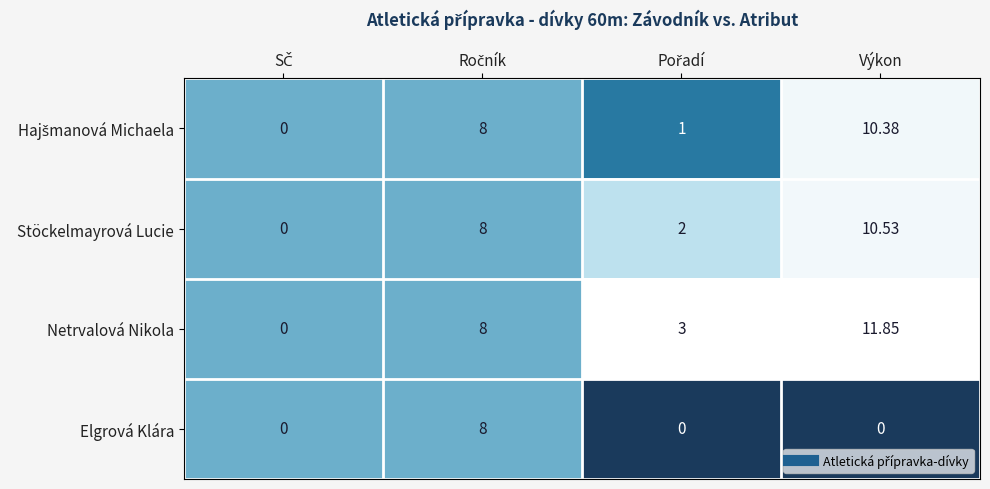

Which label corresponds to the largest value in the chart?

Výkon